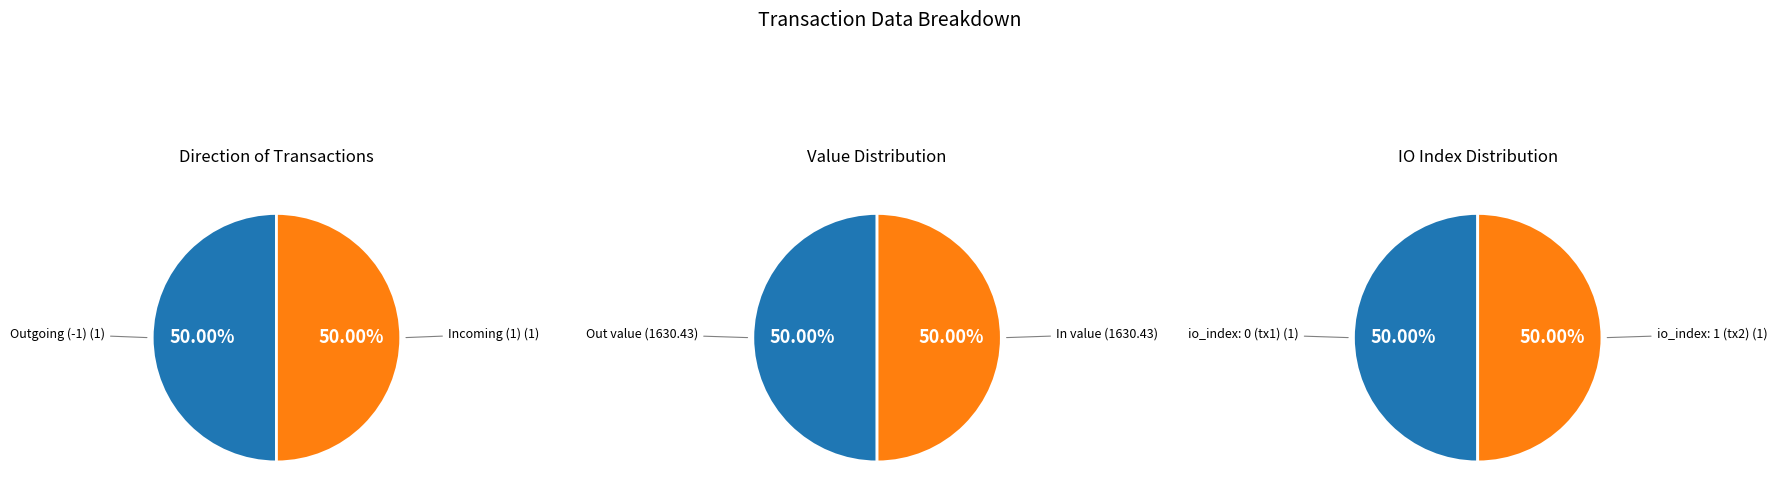

How many slices are in this pie chart?

2